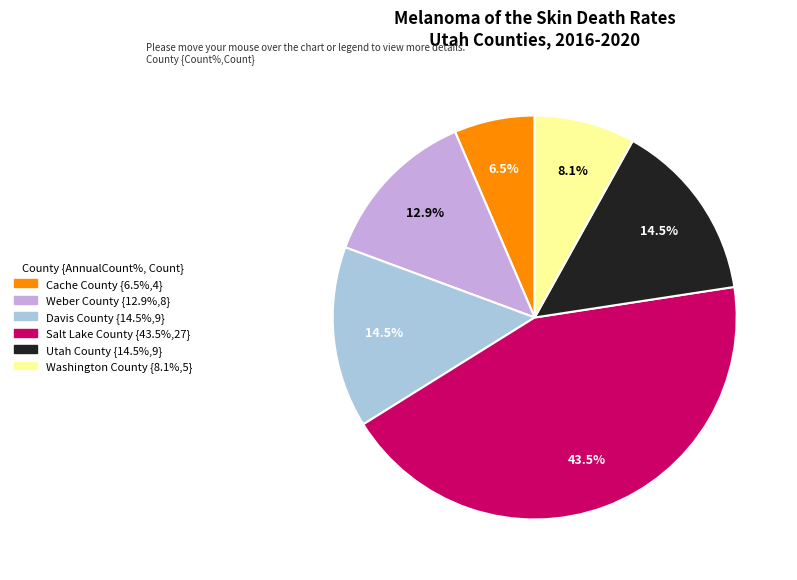

How many slices are in this pie chart?

6